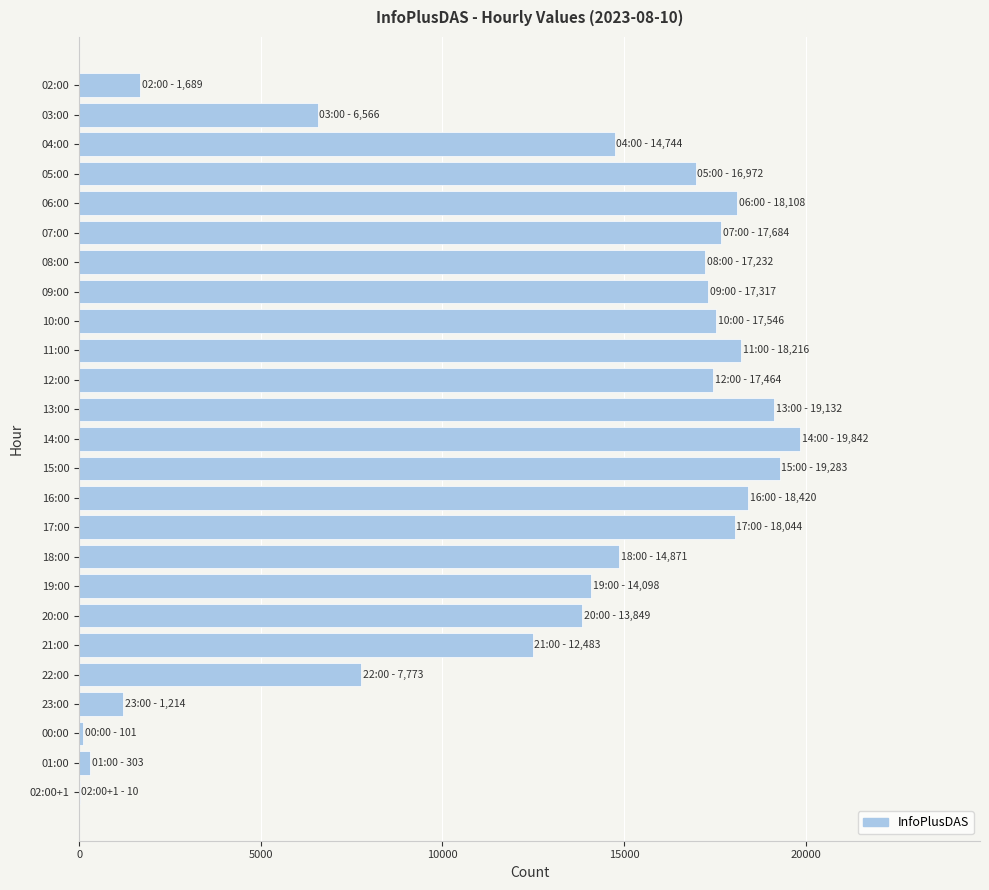

True or false: the data shows 19842 at 14:00.

True